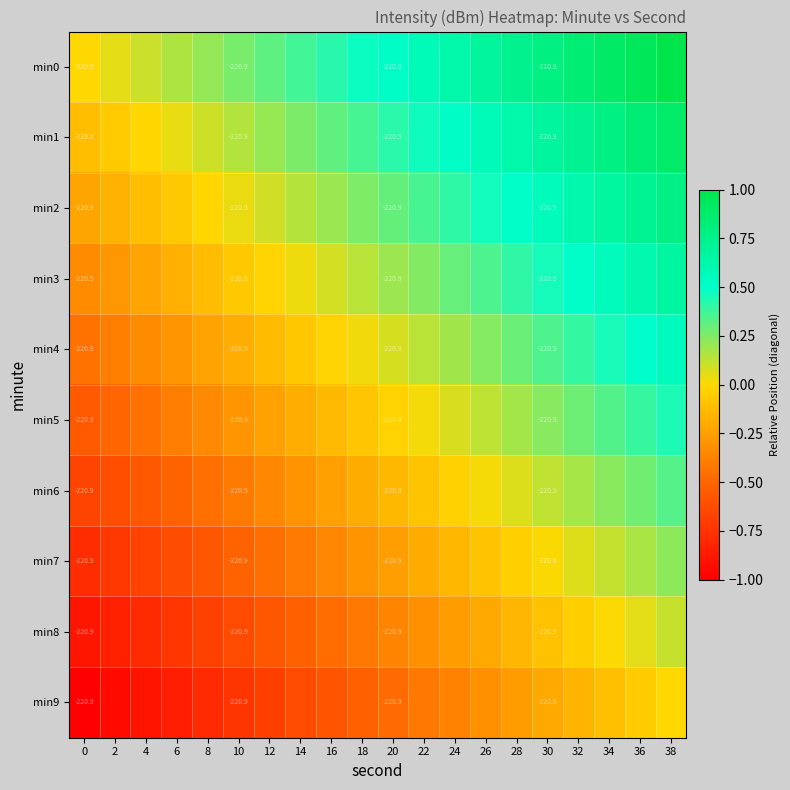

Between 22 and 8, which is larger?

22